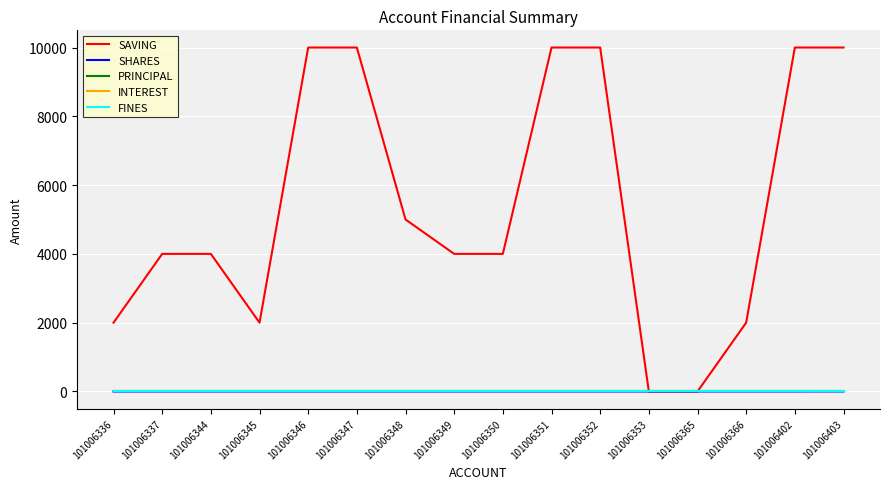

Is the value of INTEREST at 101006336 greater than the value of SHARES at 101006349?

No